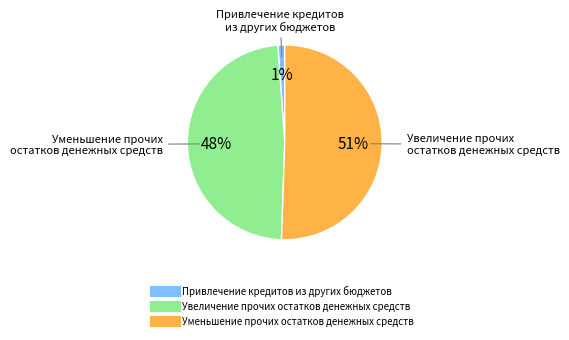

Which slice is the smallest?

Привлечение кредитов из других бюджетов